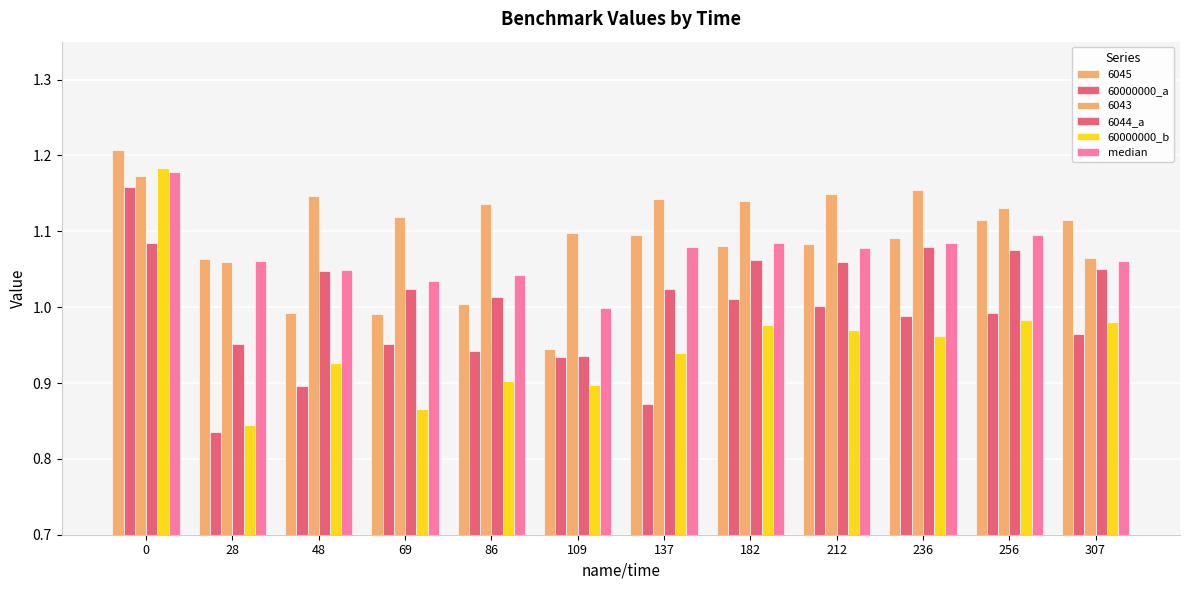

What is the sum of the 6044_a values at 0 and 256?

2.2